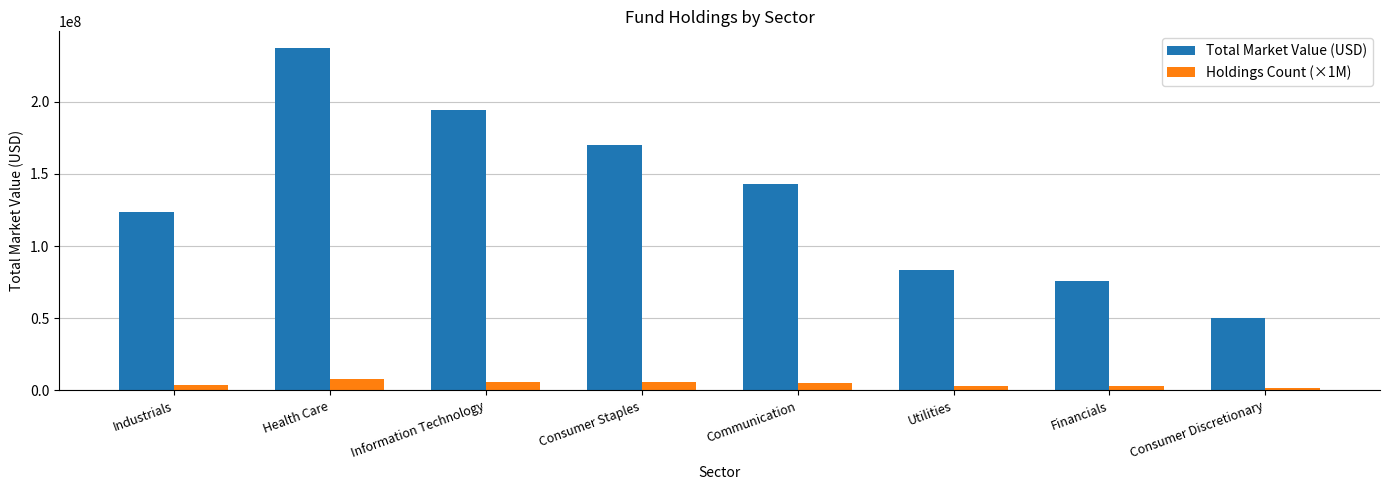

True or false: Total Market Value (USD) has a value of 354948159.8 at Health Care.

False